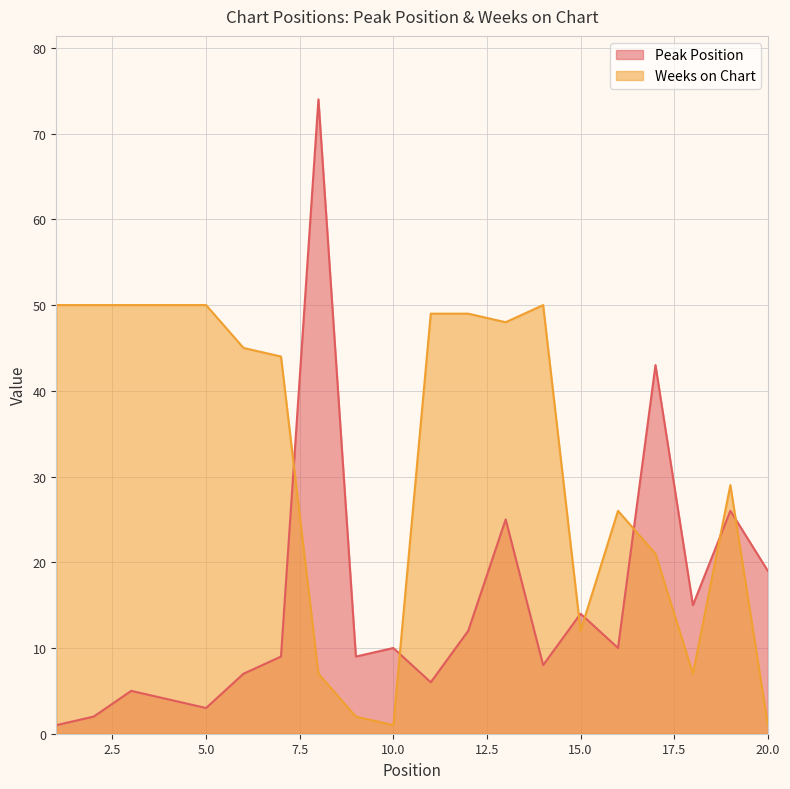

What are all the series names shown in the legend?

Peak Position, Weeks on Chart